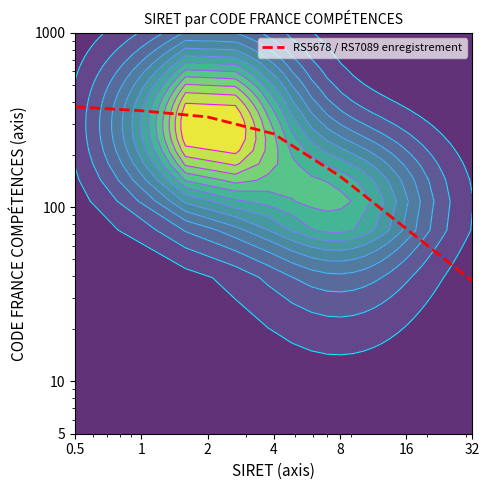

What is the average value?

226.7